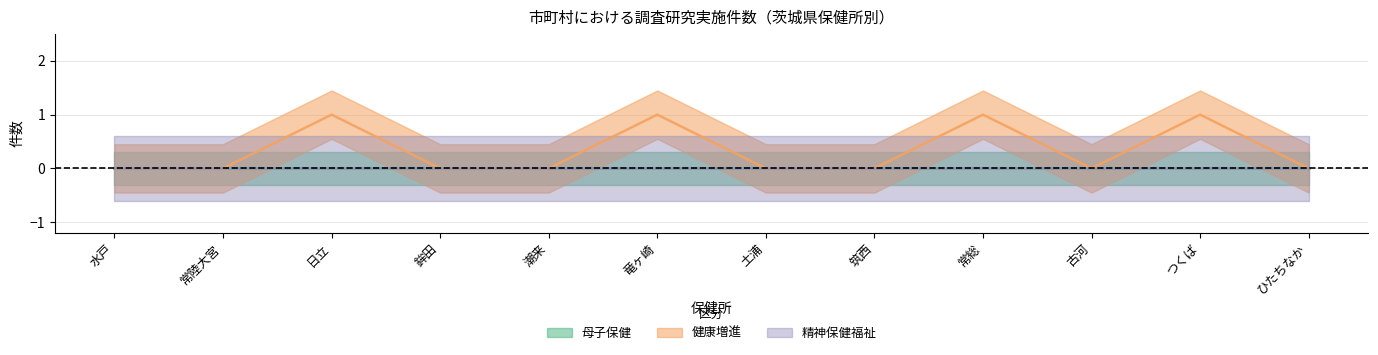

Which label corresponds to the largest value in the chart?

日立